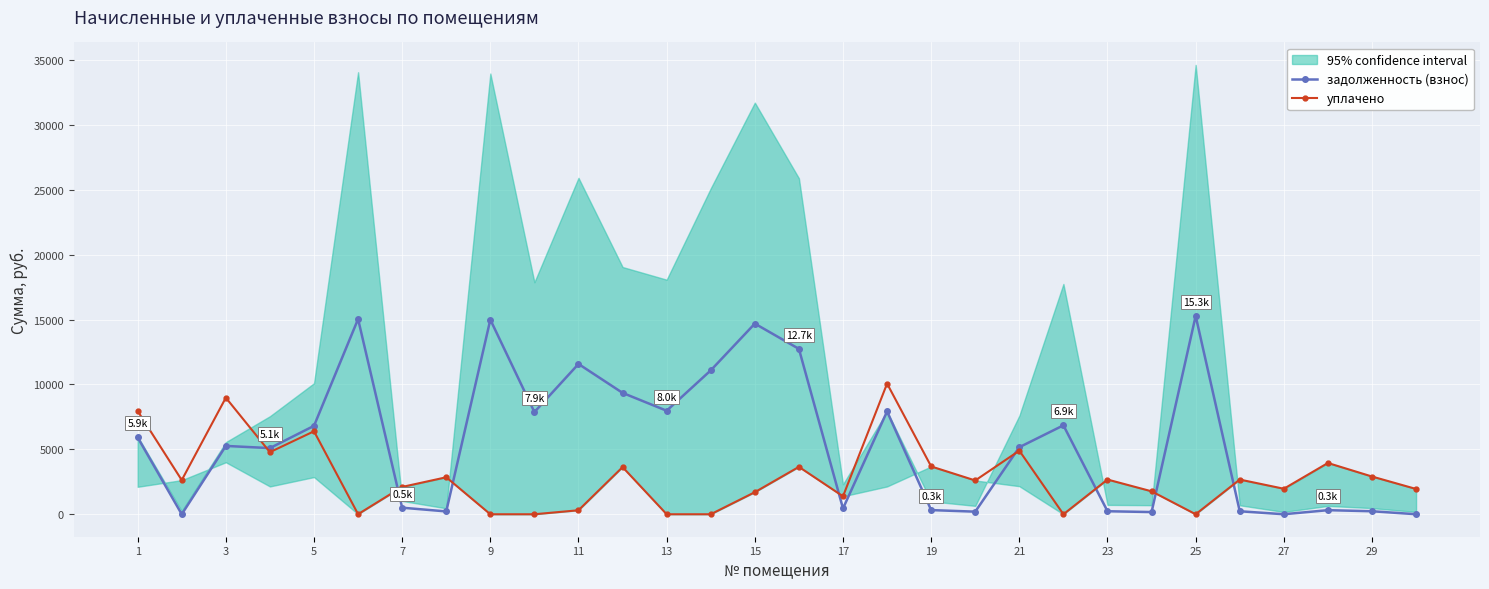

True or false: уплачено and задолженность (взнос) intersect in this chart.

True